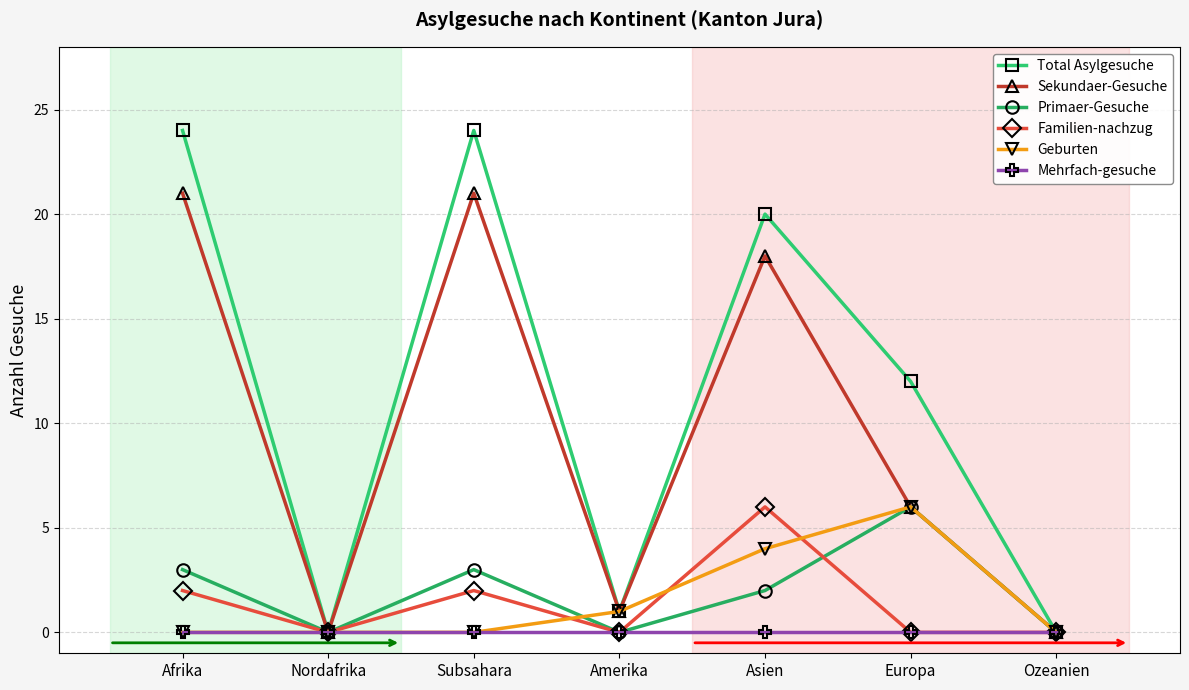

What is the difference between the Total Asylgesuche values at Afrika and Amerika?

23